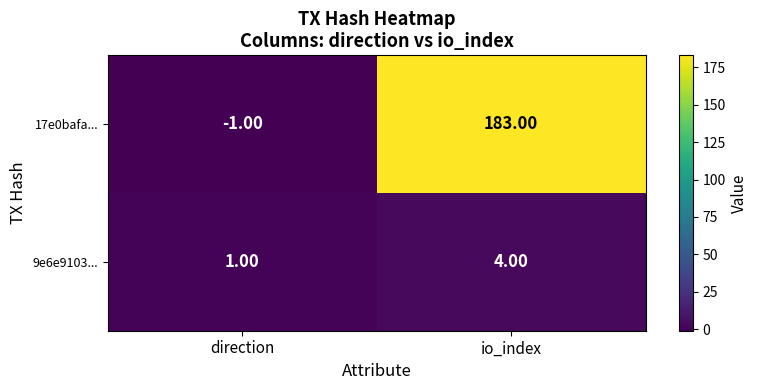

What is the difference between the maximum and minimum values in the 17e0bafa... series?

184